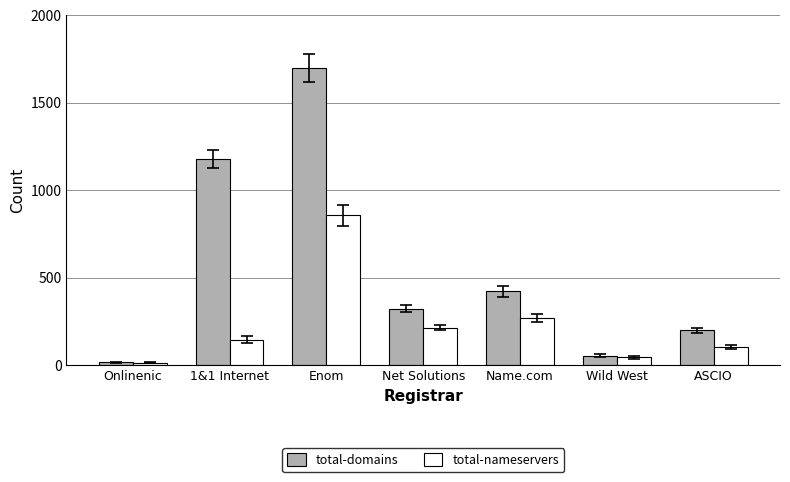

At Name.com, list the series in order from largest to smallest.

total-domains, total-nameservers